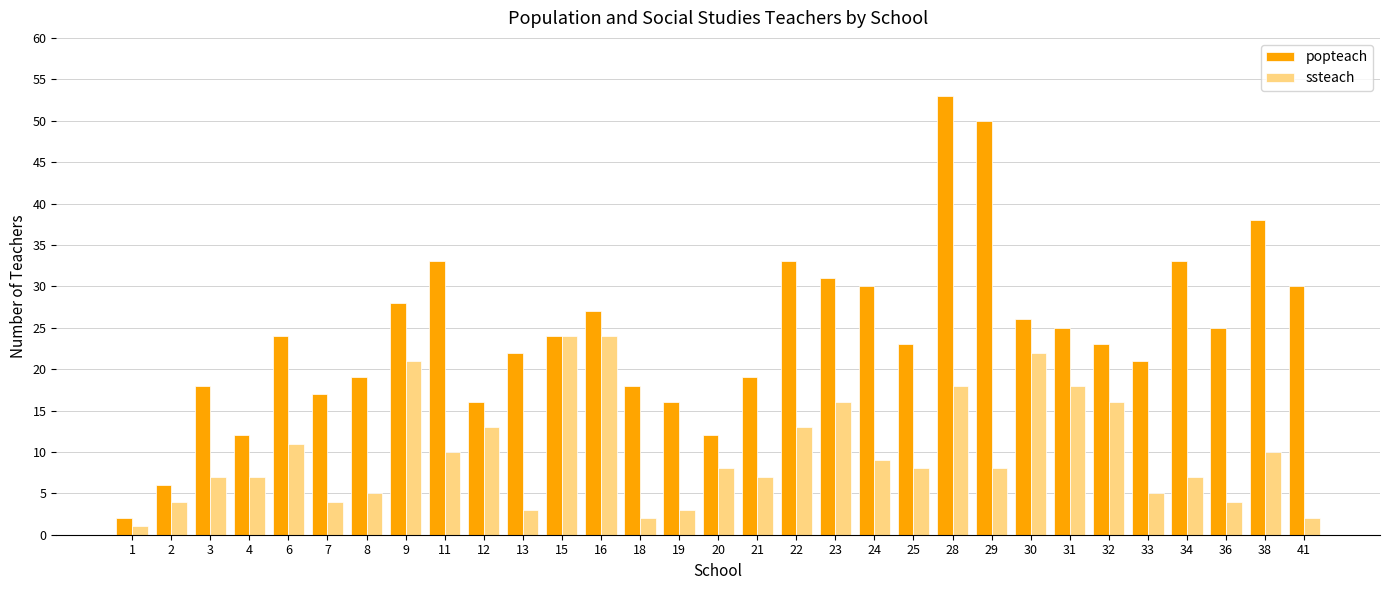

Reading left to right, extract all data points from this chart.

popteach: 2	6	18	12	24	17	19	28	33	16	22	24	27	18	16	12	19	33	31	30	23	53	50	26	25	23	21	33	25	38	30
ssteach: 1	4	7	7	11	4	5	21	10	13	3	24	24	2	3	8	7	13	16	9	8	18	8	22	18	16	5	7	4	10	2